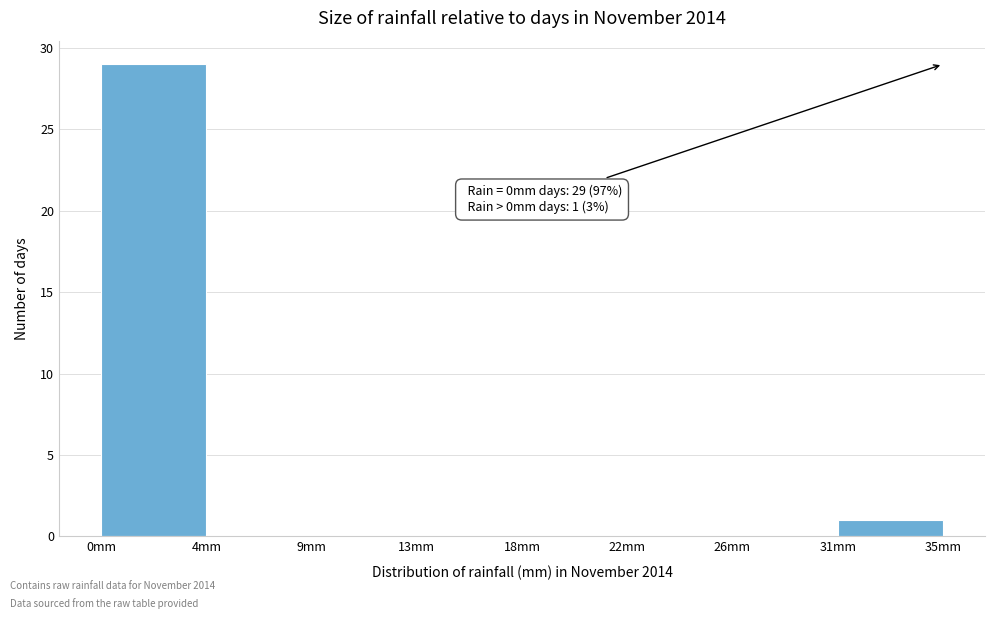

Reading left to right, what are all the values shown in this chart?

0mm=29	4mm=0	9mm=0	13mm=0	18mm=0	22mm=0	26mm=0	31mm=1